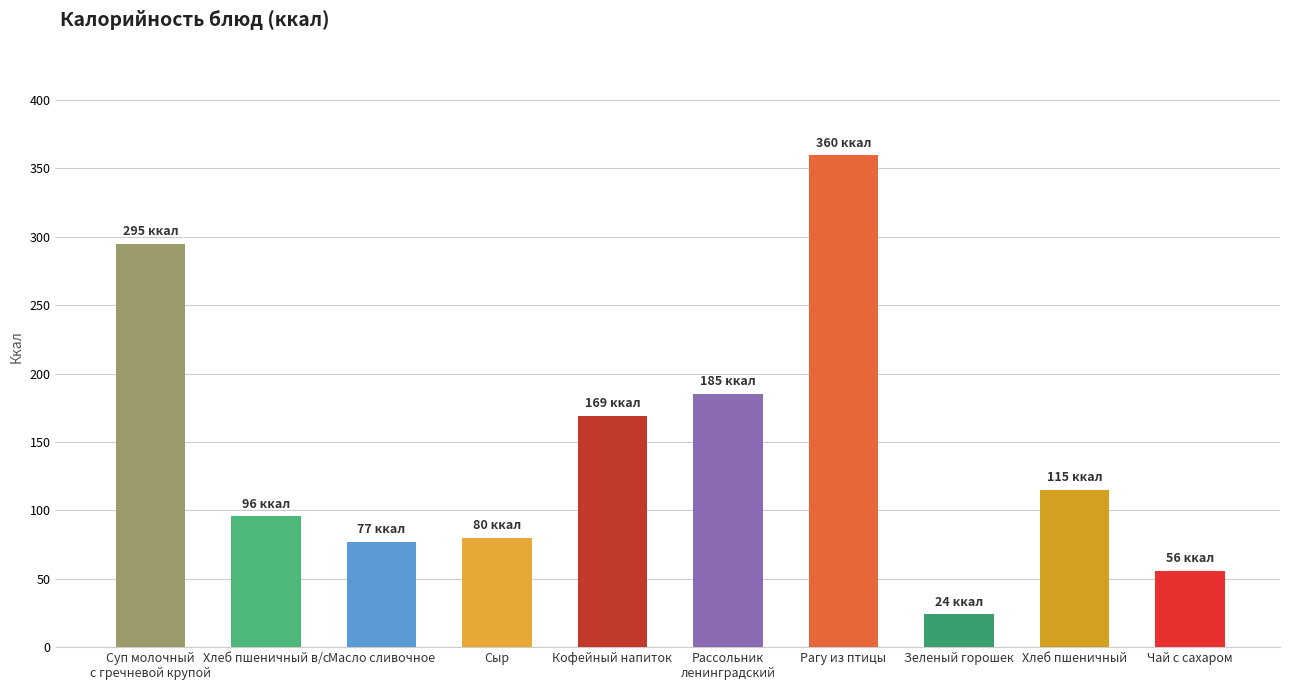

What is the greatest value displayed?

359.7